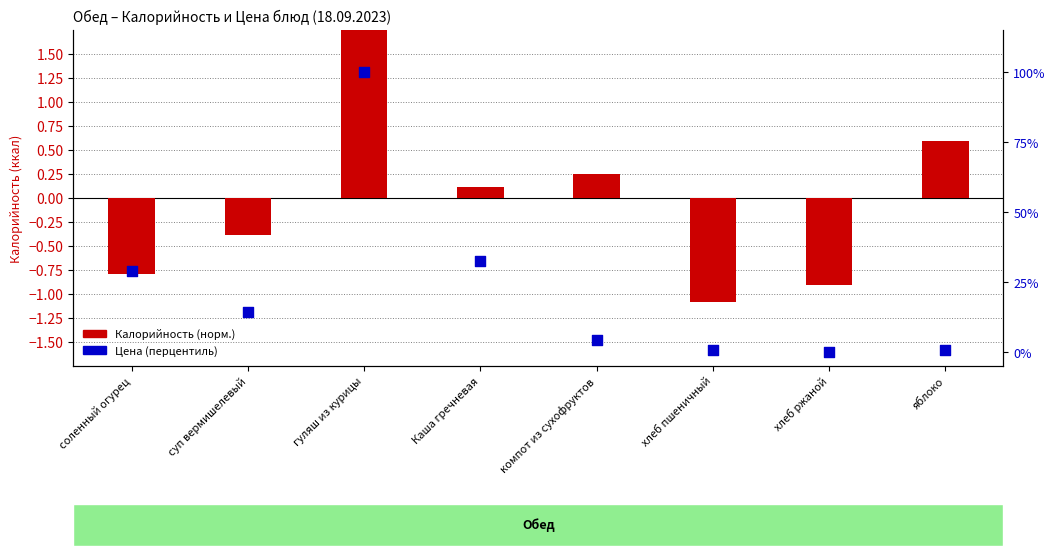

Is the value of Калорийность (норм.) at хлеб ржаной greater than the value of Цена (перцентиль) at яблоко?

No